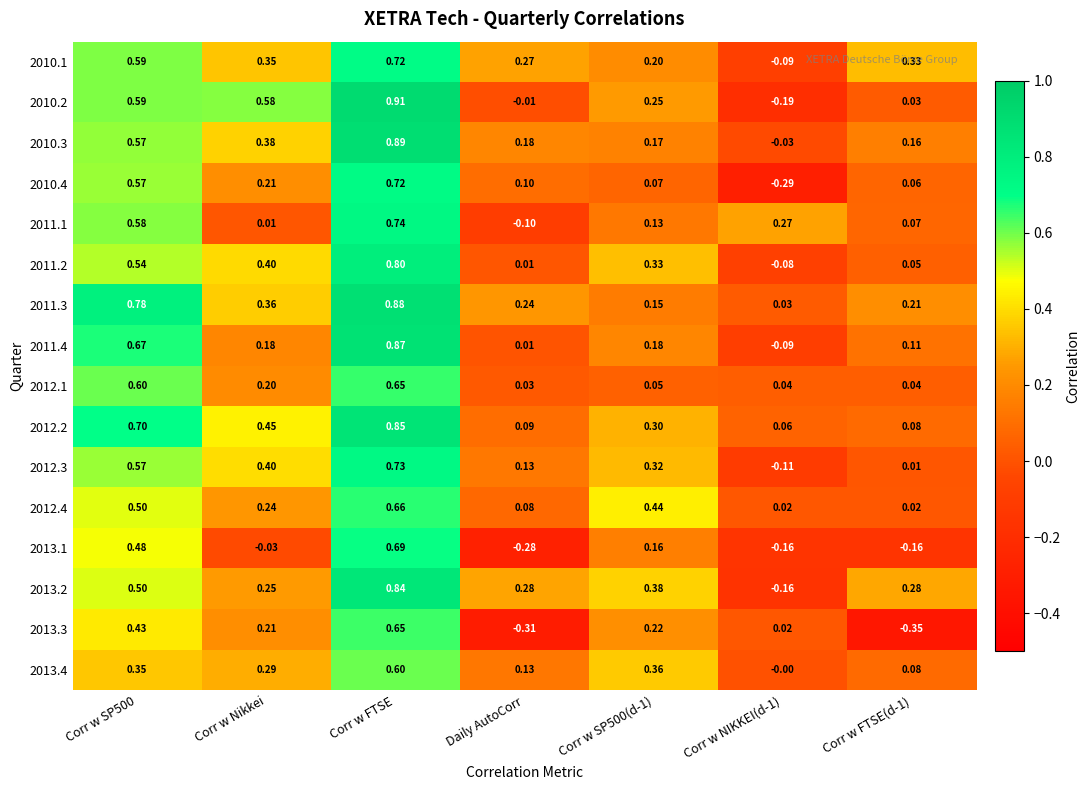

Which series has the largest range (max minus min)?

2010.2